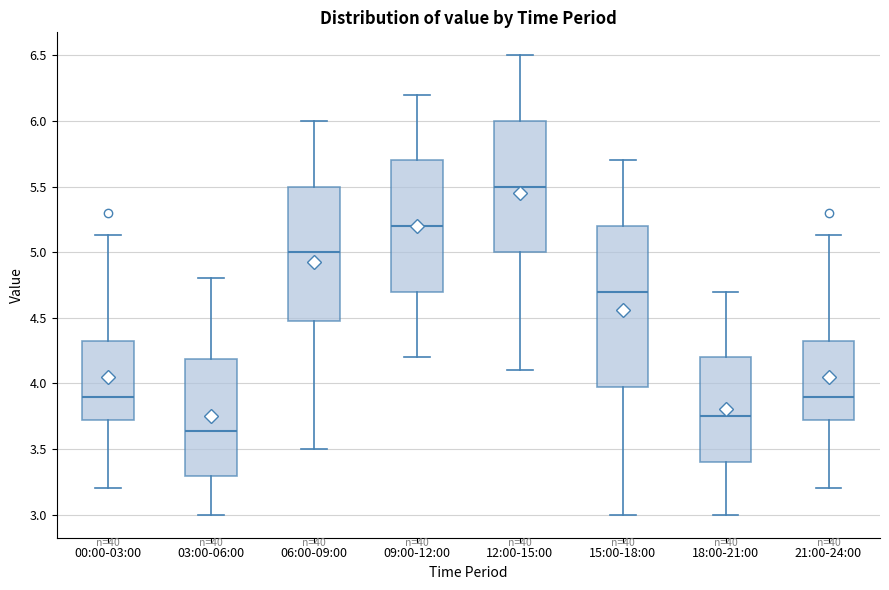

Which box has the lowest median line?

03:00-06:00